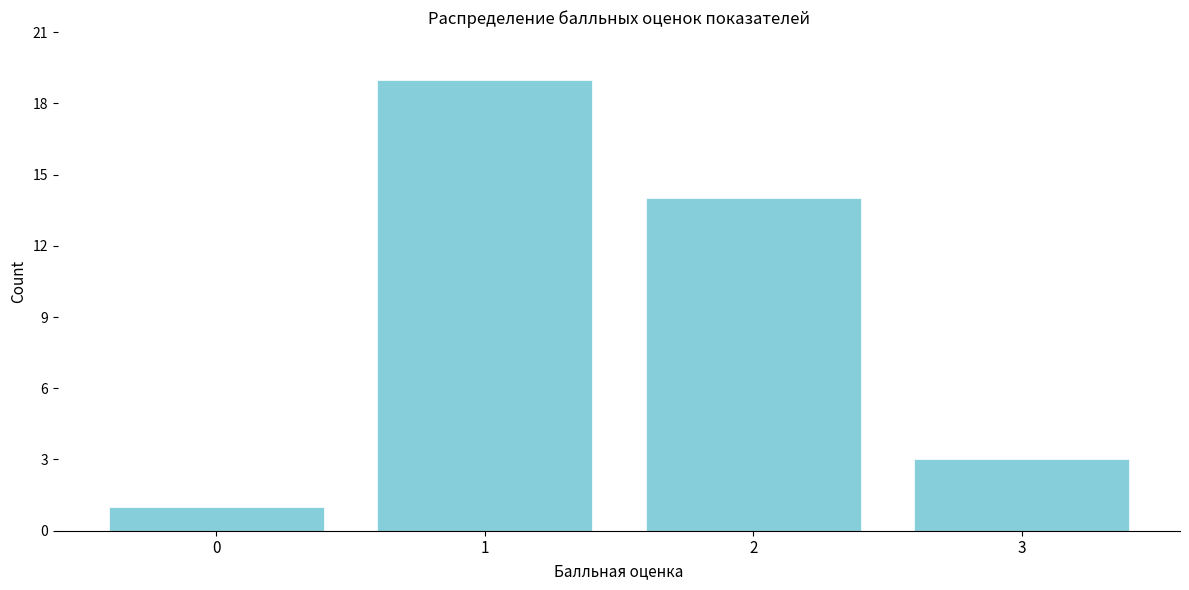

Reading left to right, extract all data points from this chart.

0=1	1=19	2=14	3=3